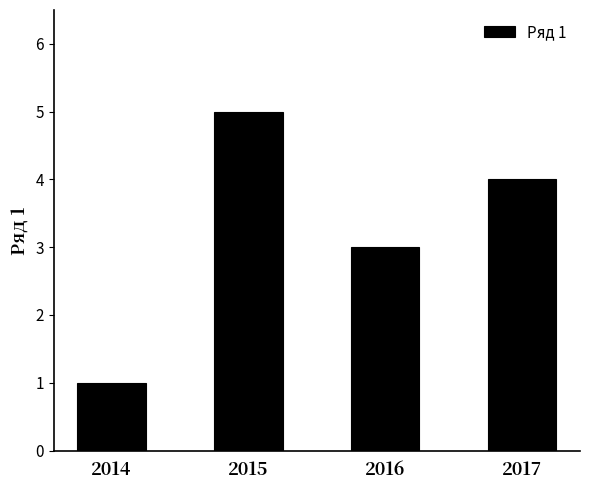

What is the smallest value displayed?

1